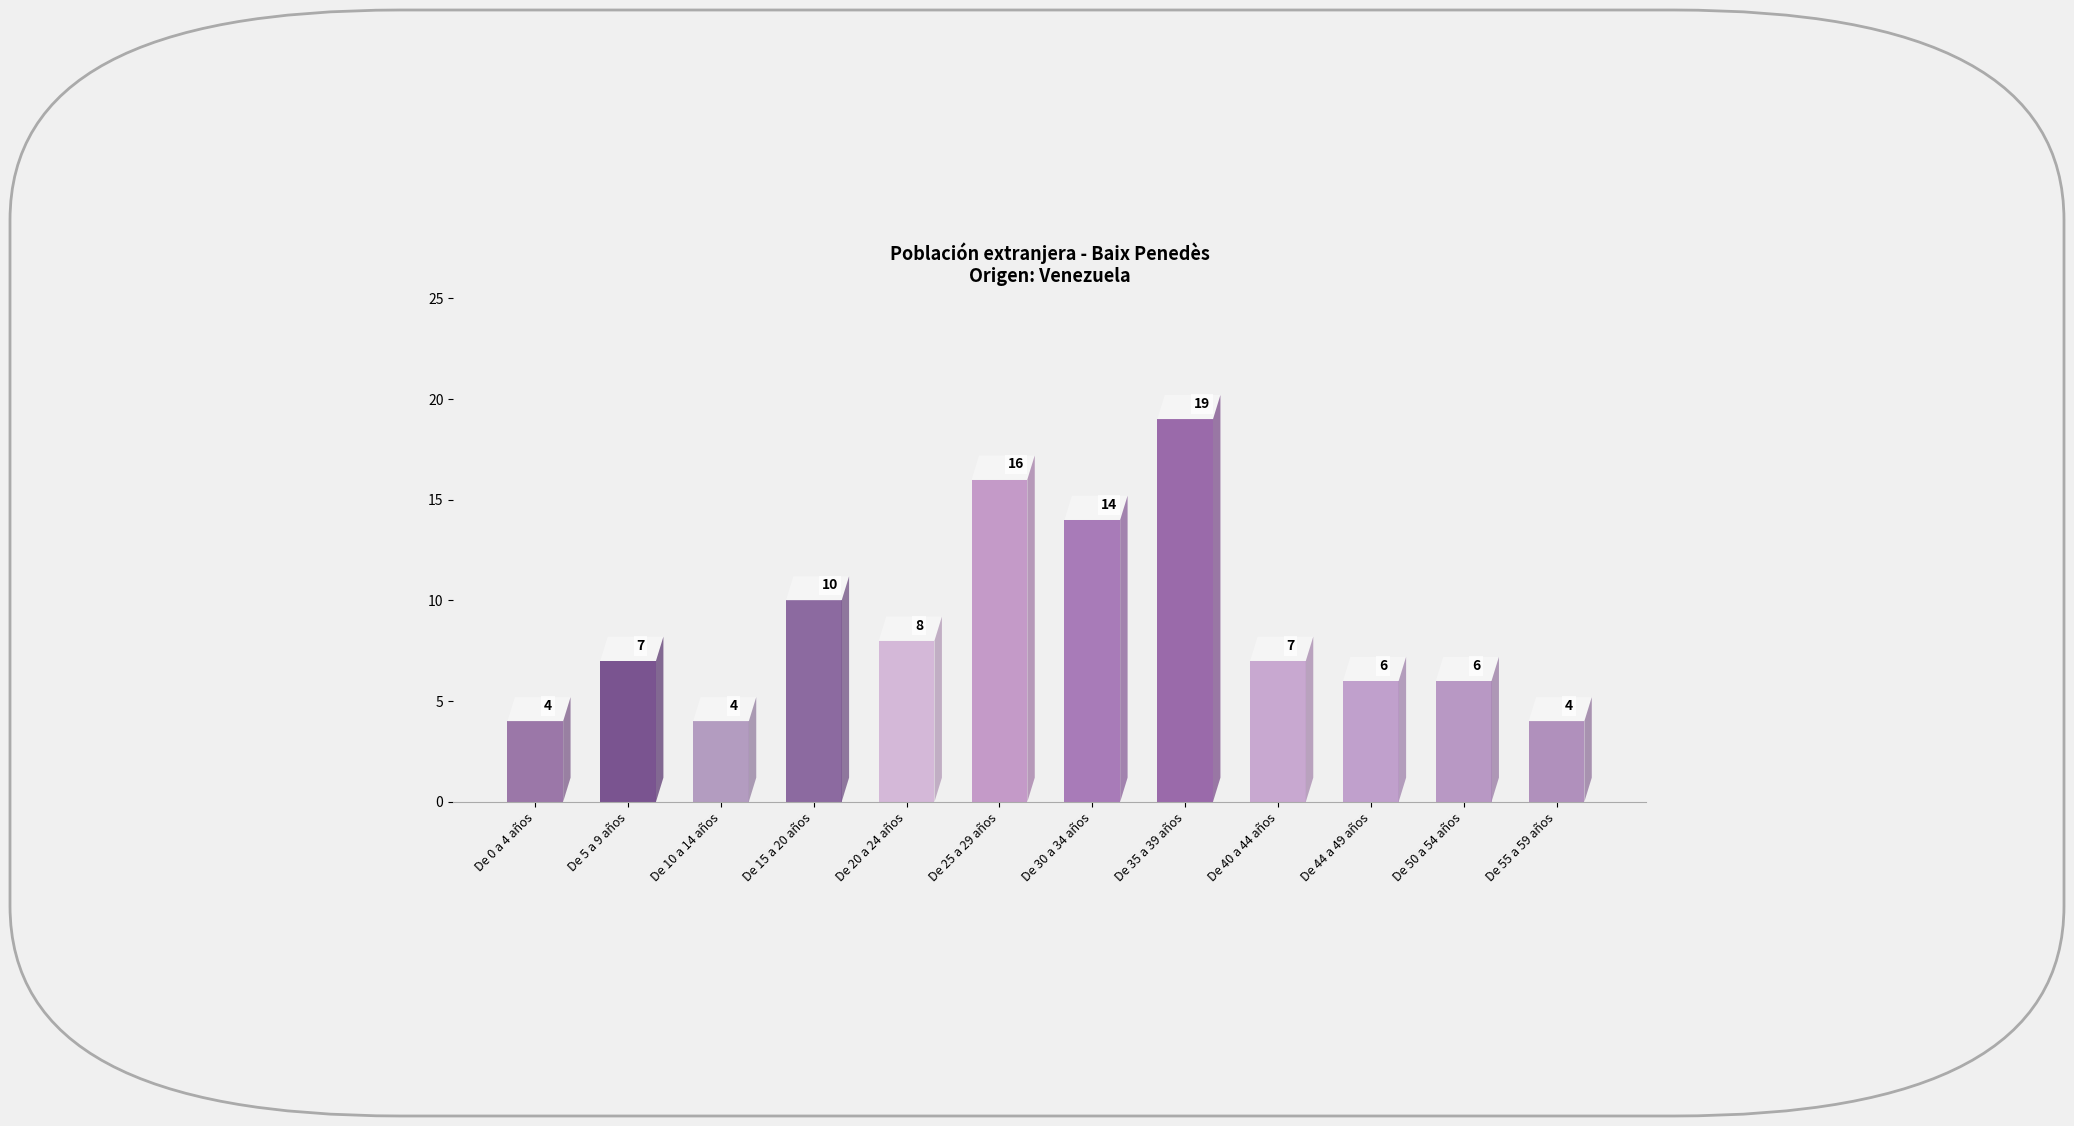

What is the sum of the values at De 15 a 20 años and De 10 a 14 años?

14